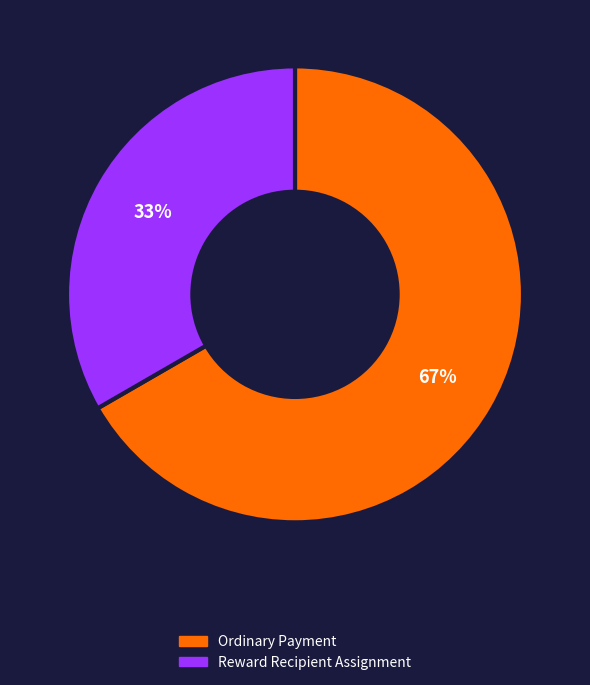

Is Reward Recipient Assignment the majority of the pie?

No